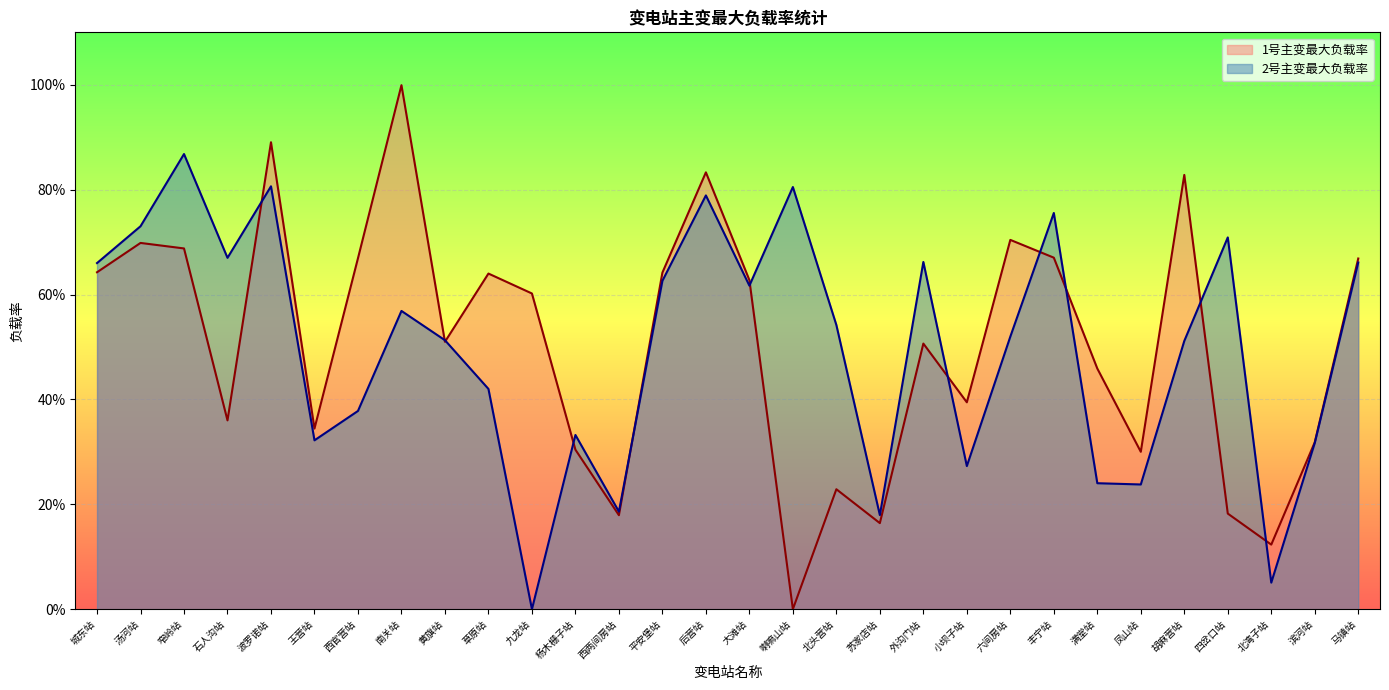

Which series has the largest total across all categories?

1号主变最大负载率